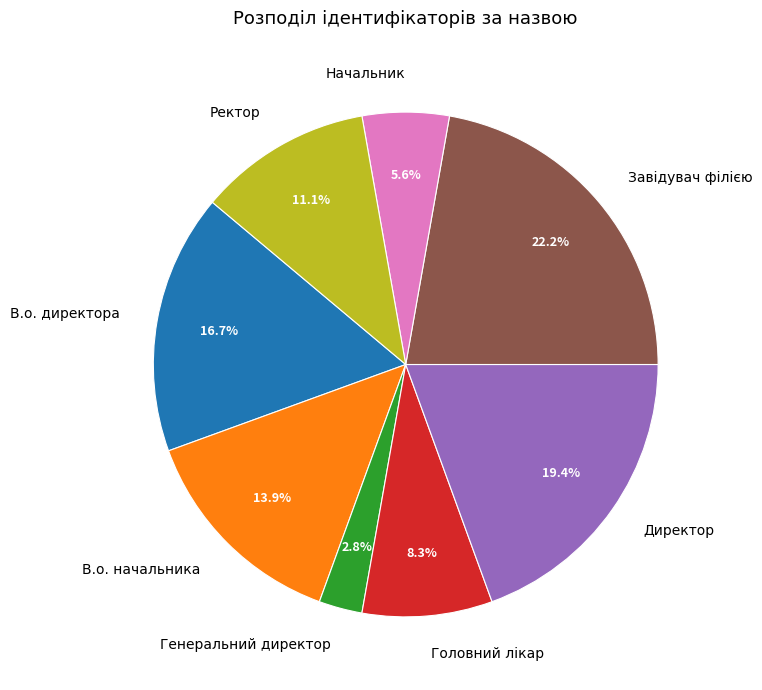

How many slices are in this pie chart?

8